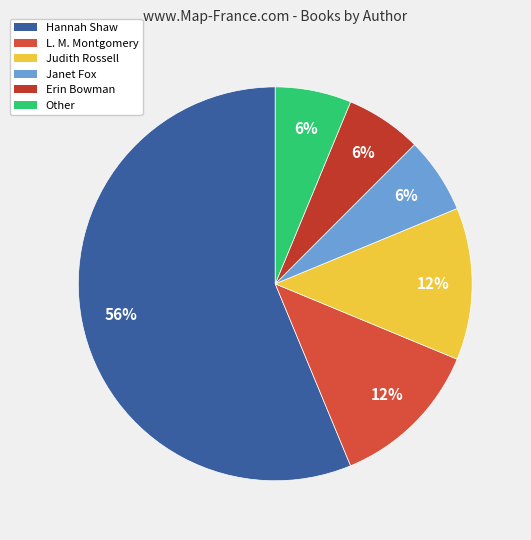

Which slice is the largest?

Hannah Shaw